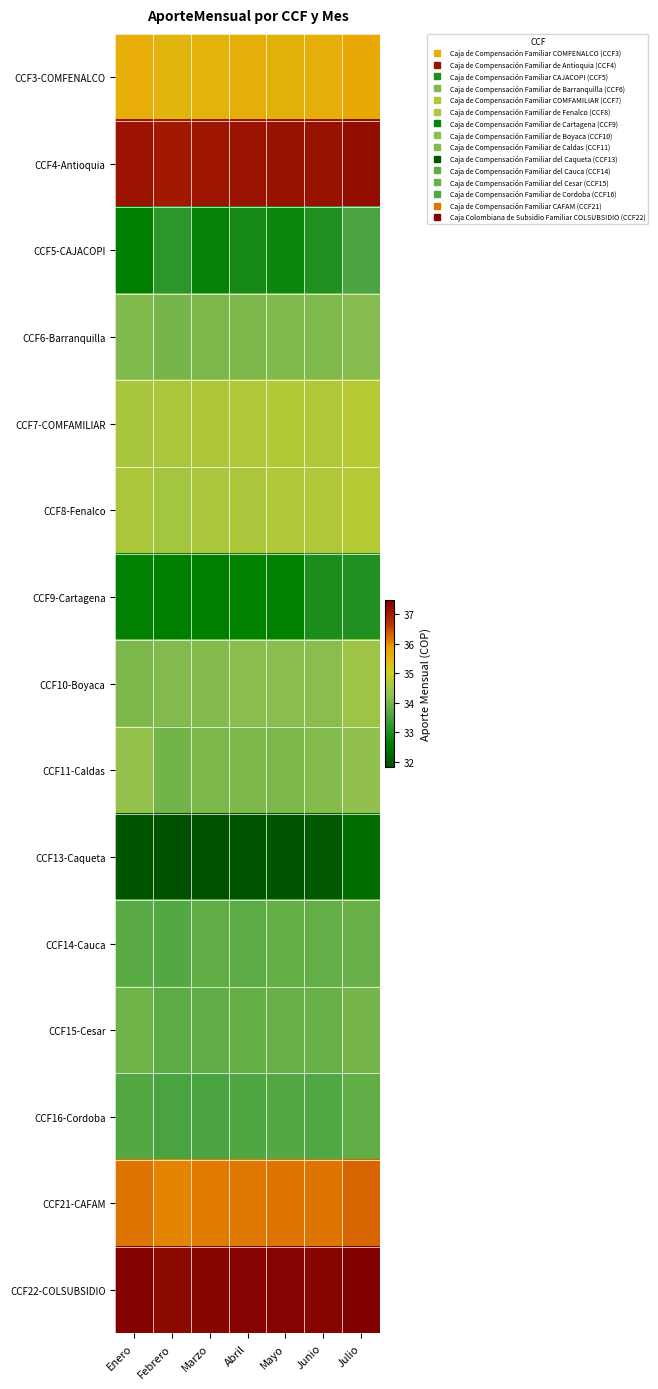

Which category has the highest value across all series?

Julio